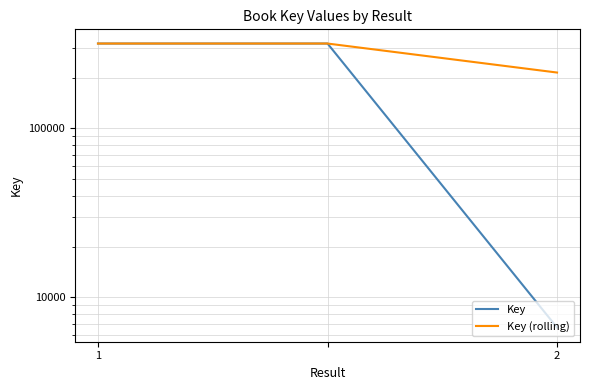

What is the maximum value shown in the chart?

317694